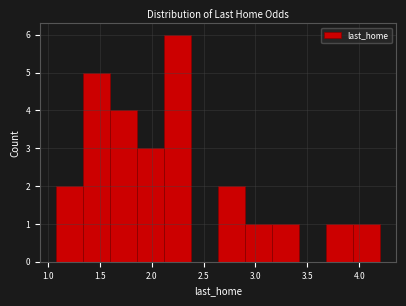

Which range on the x-axis has the tallest bar?

2.12 to 2.38